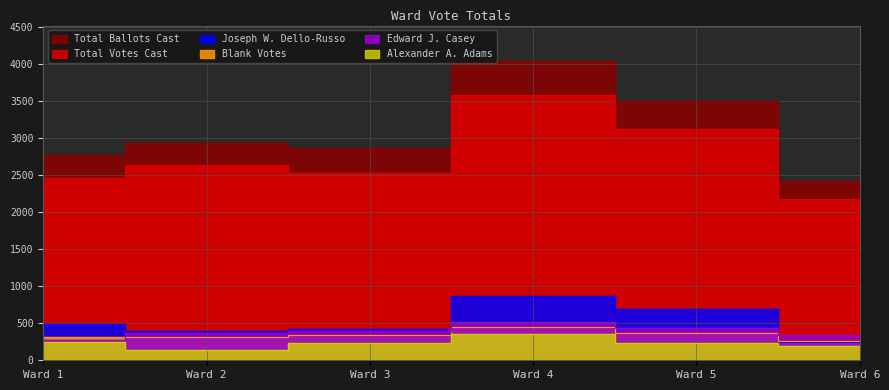

Which series has the largest range (max minus min)?

Total Ballots Cast